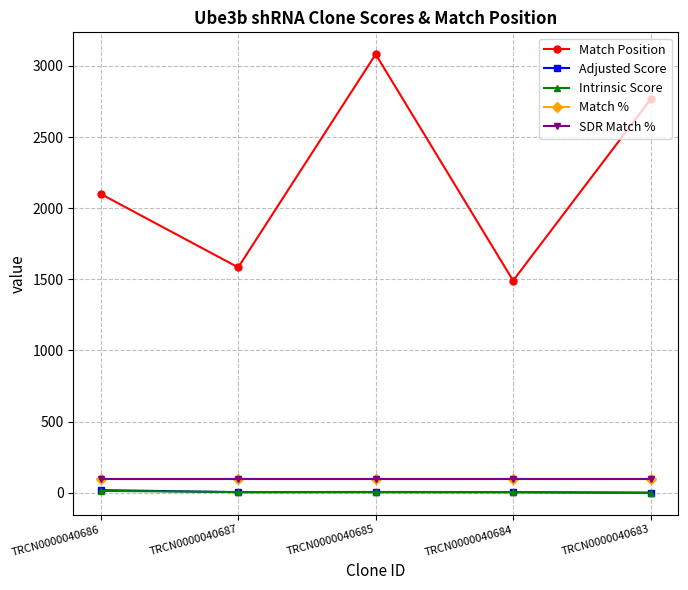

Reading left to right, transcribe all the data shown in this chart.

Match Position: 2100.0	1584.0	3082.0	1491.0	2765.0
Adjusted Score: 18.5	4.0	3.9	3.5	0.0
Intrinsic Score: 13.2	5.0	5.6	5.0	0.0
Match %: 100.0	100.0	100.0	100.0	100.0
SDR Match %: 100.0	100.0	100.0	100.0	100.0